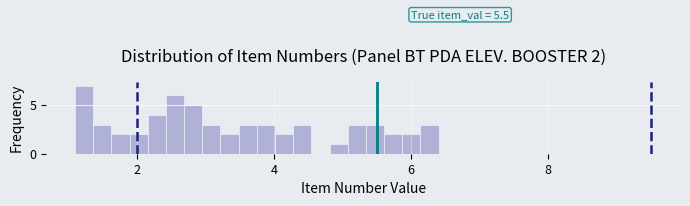

Read against the x-axis, roughly where is the centre of the tallest bar?

1.2